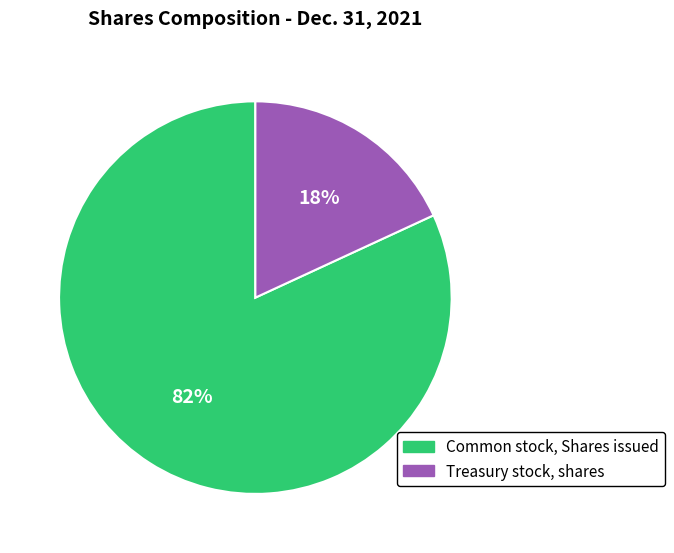

True or false: Treasury stock, shares accounts for 33% of the total.

False